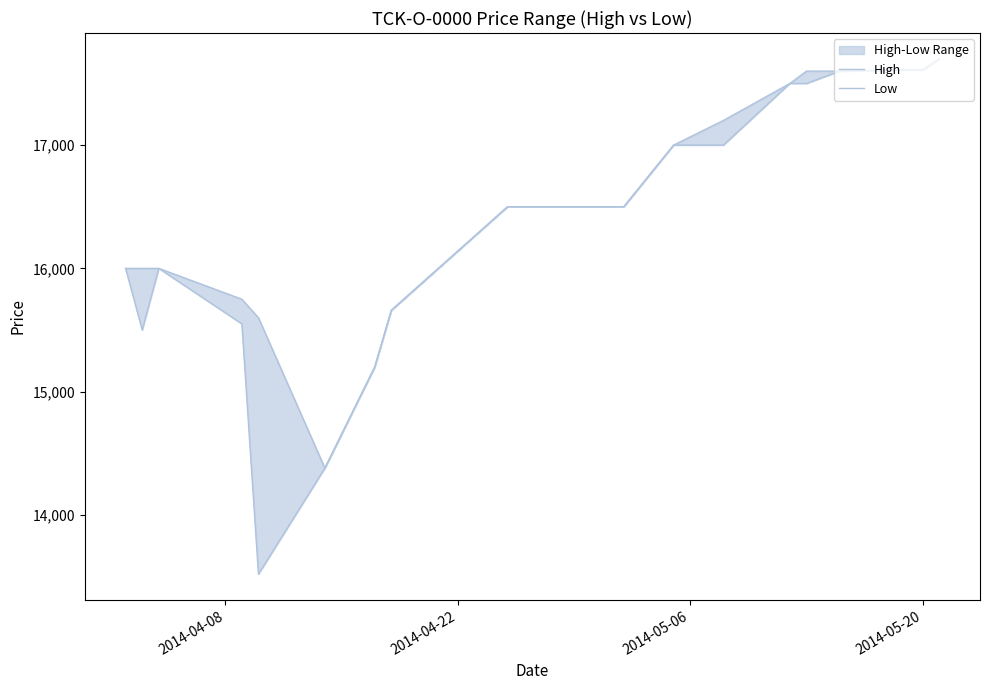

What are all the series names shown in the legend?

High, Low